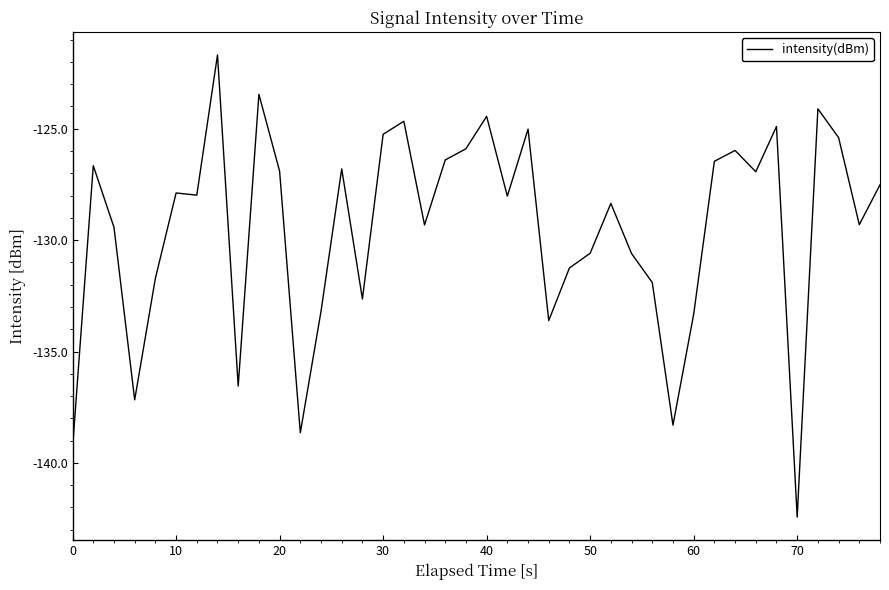

What is the minimum value shown in the chart?

-142.4